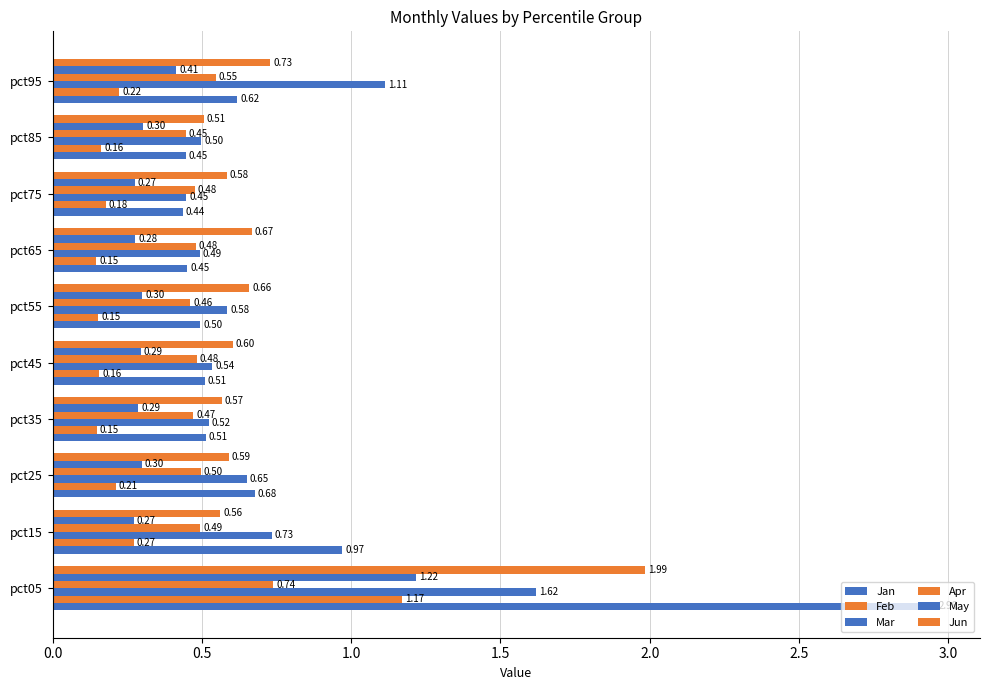

What is the maximum value for Feb?

1.2